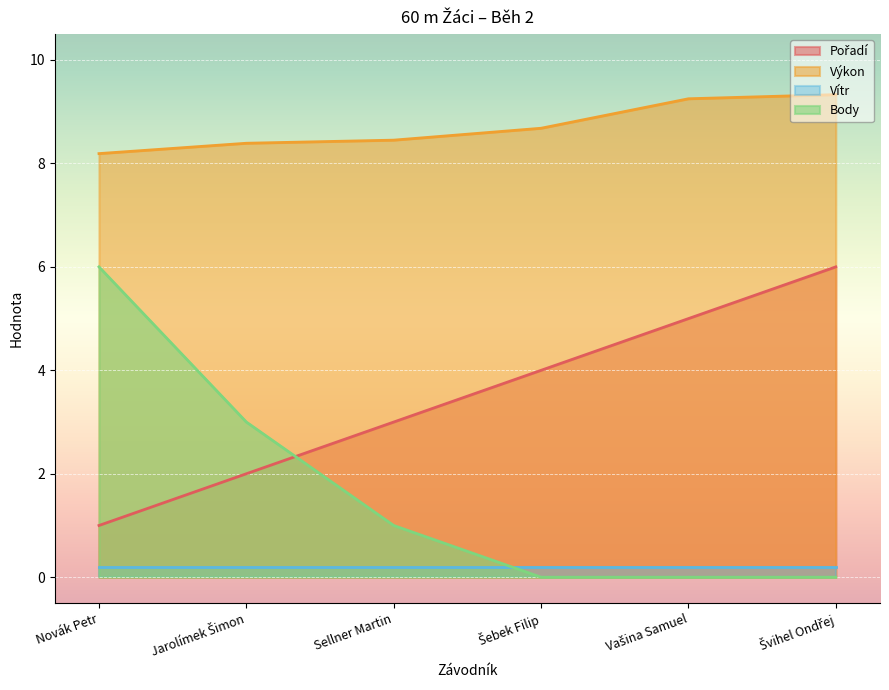

Which series has the widest spread of values?

Body